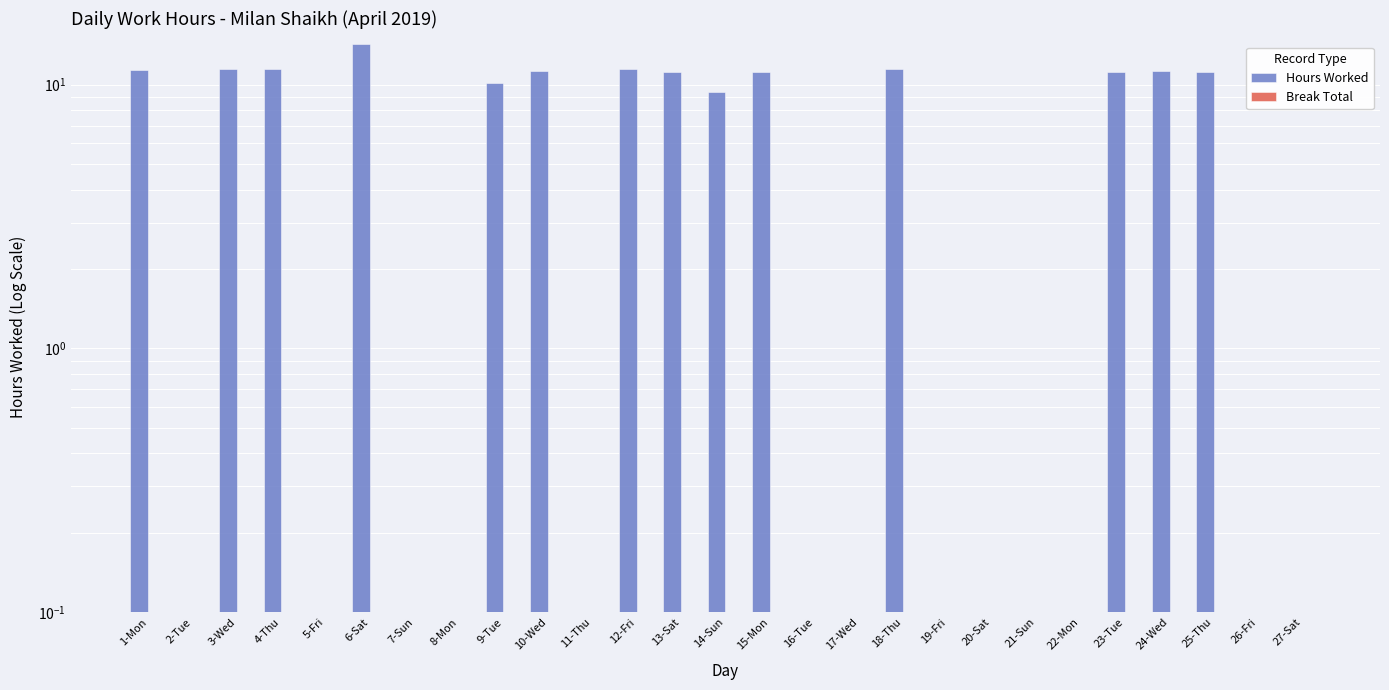

Where is Hours Worked nearest to the value 7?

14-Sun